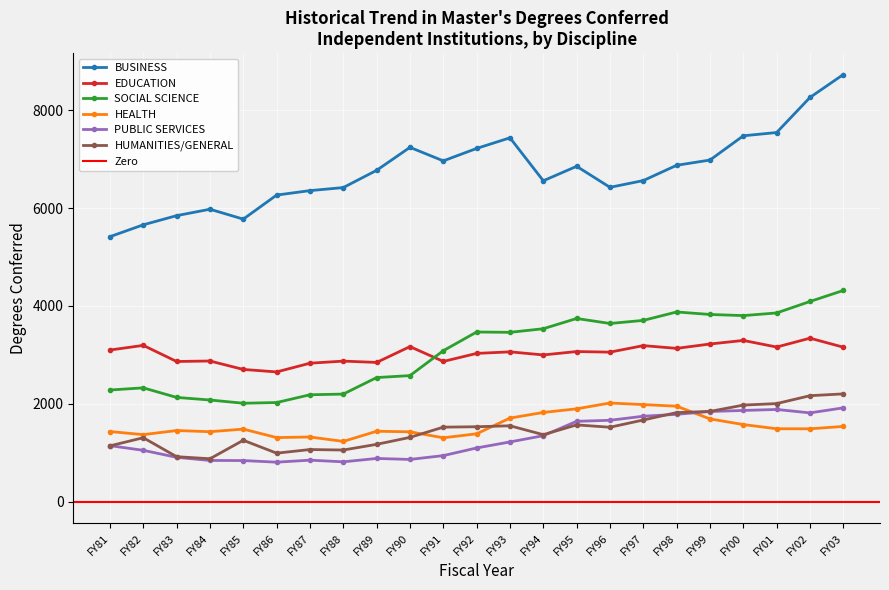

Which category has the lowest value in the PUBLIC SERVICES series?

FY86